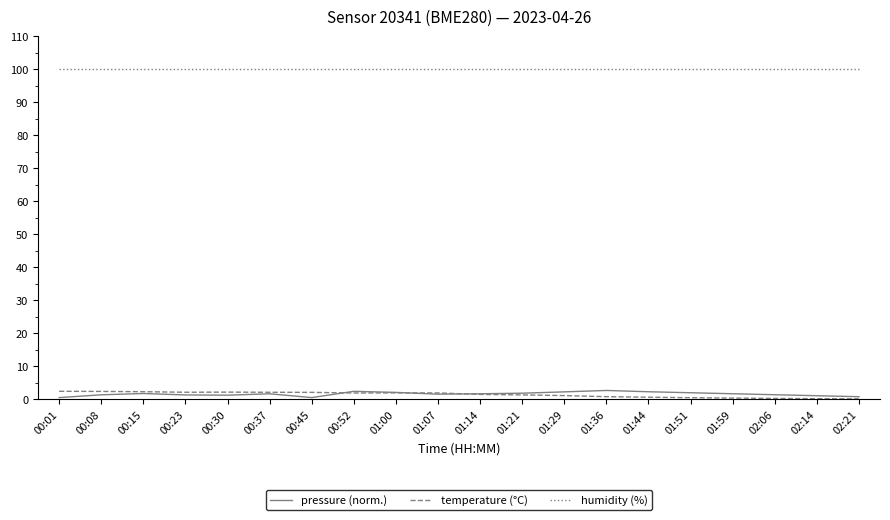

True or false: humidity (%) and pressure (norm.) intersect in this chart.

False